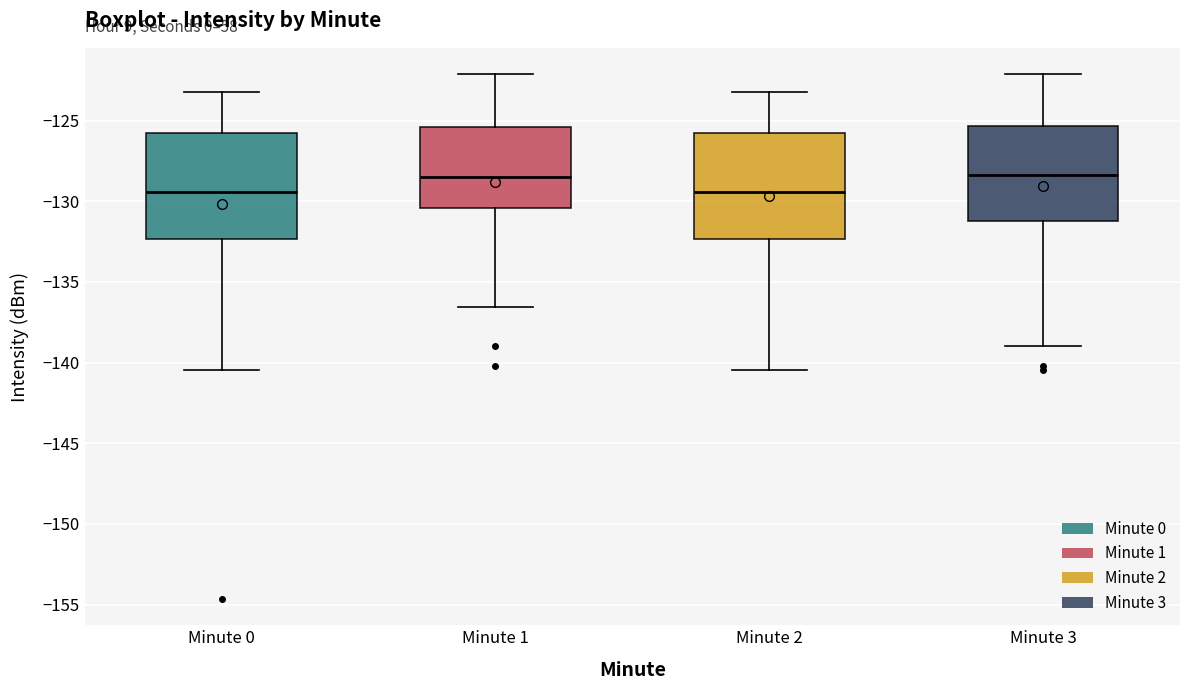

Where does the median line of the box for Minute 1 sit on the y-axis? The values are not printed on the chart, so give them approximately, as read against the axis.

-128.5